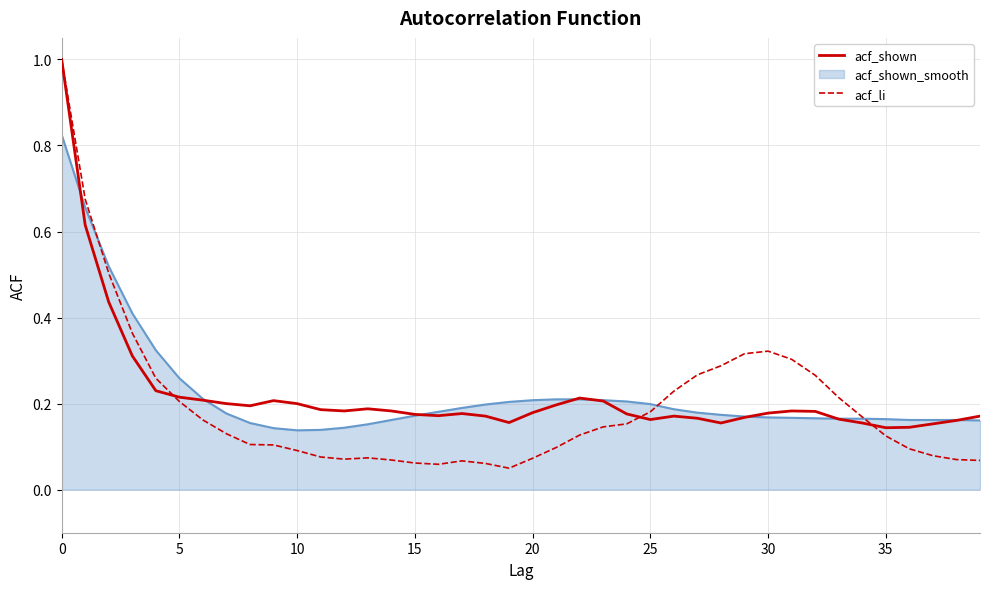

What is the sum of all acf_li values?

7.8